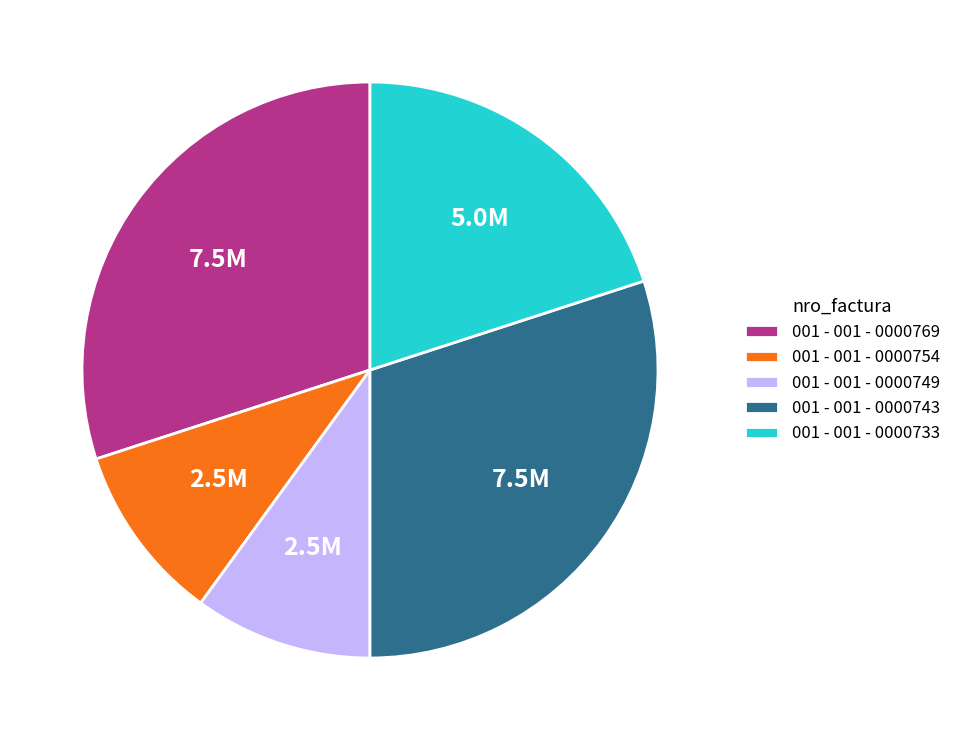

What is the ratio of the value at 001 - 001 - 0000733 to the value at 001 - 001 - 0000743?

0.7